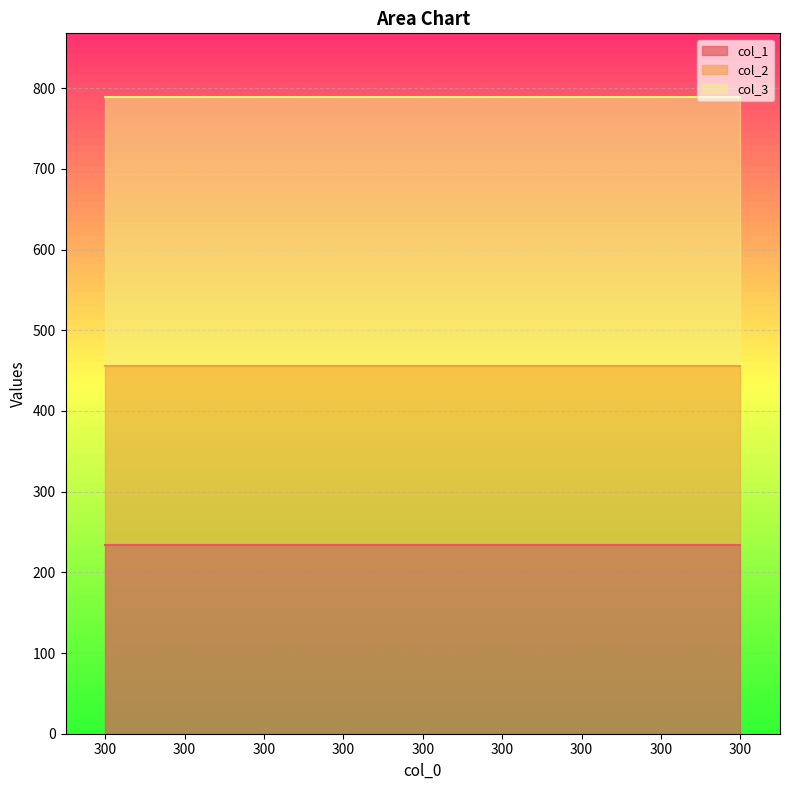

True or false: col_1 and col_2 intersect in this chart.

False